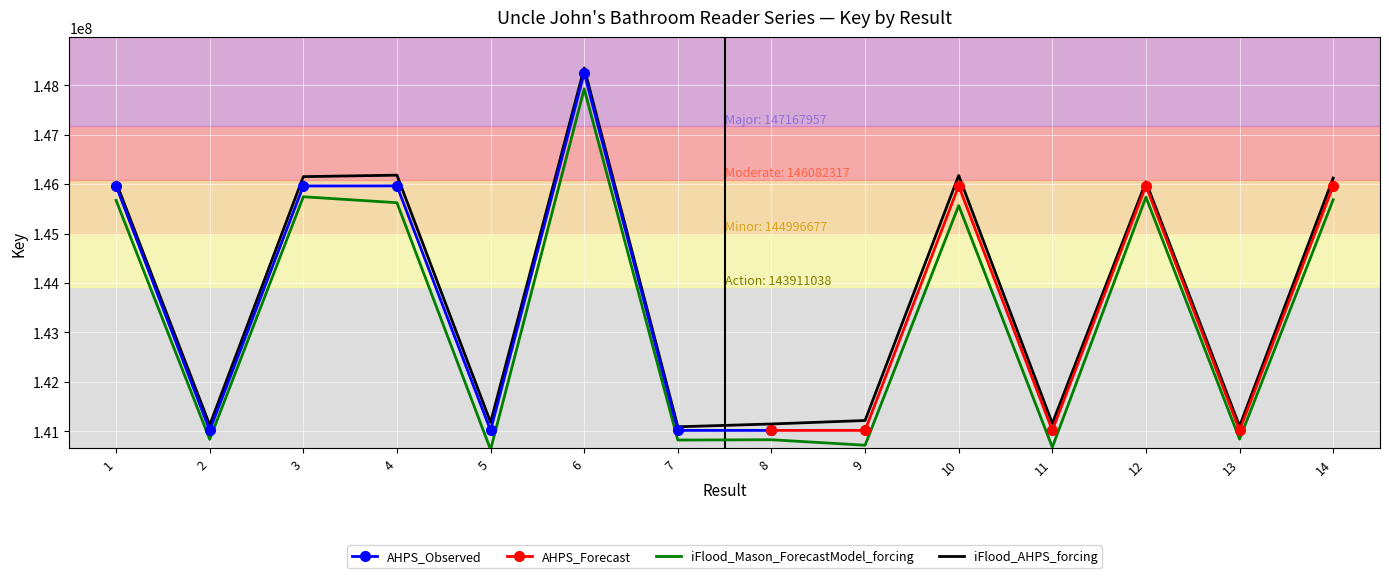

What is the difference between the maximum and minimum values?

7261690.3